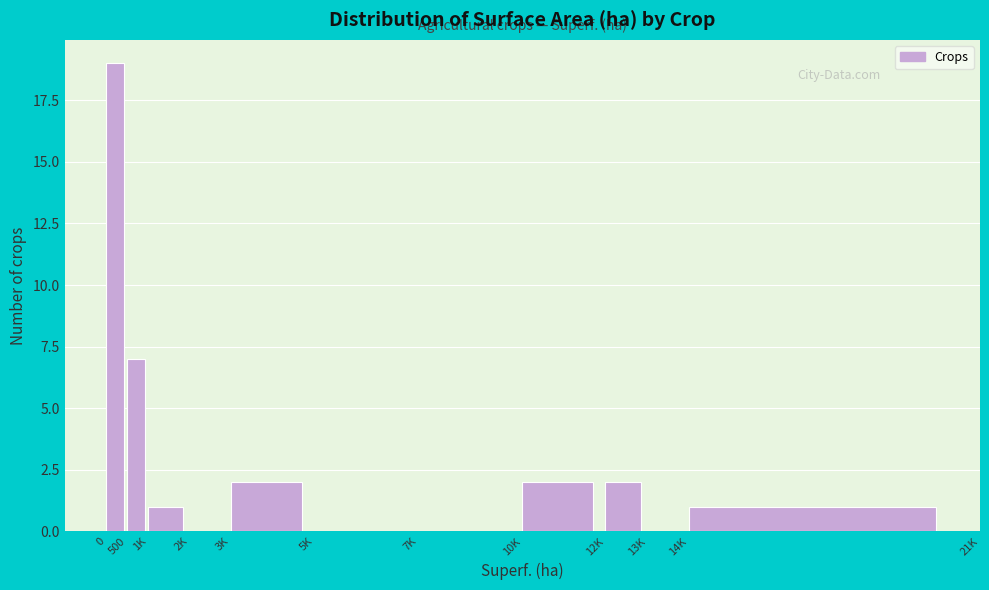

Reading left to right, list all the values displayed in this chart.

0=19	500=7	1K=1	2K=0	3K=2	5K=0	7K=0	10K=2	12K=2	13K=0	14K=1